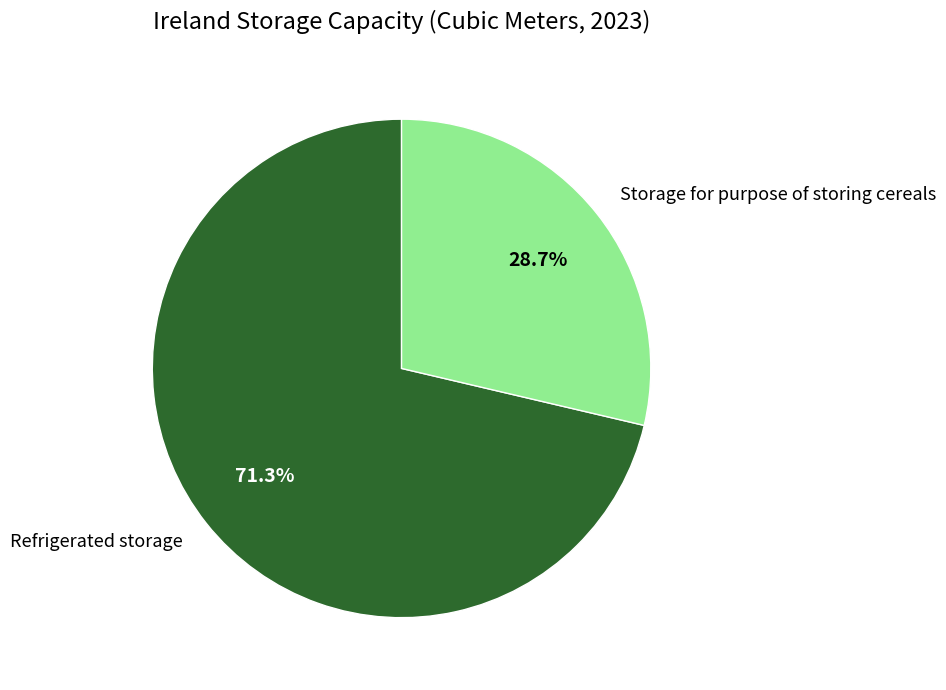

How many segments does this pie chart have?

2